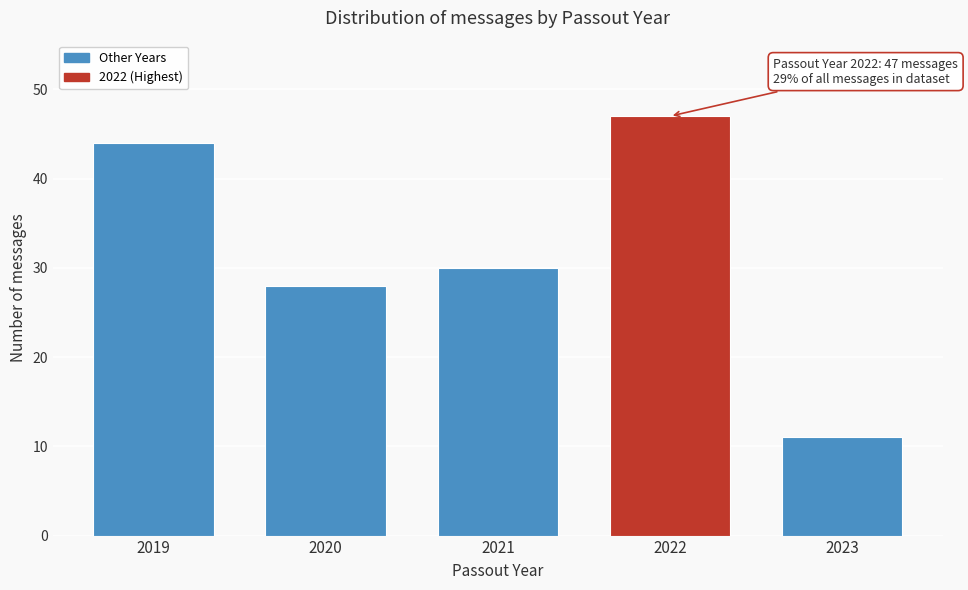

Reading left to right, transcribe all the data shown in this chart.

44	28	30	47	11